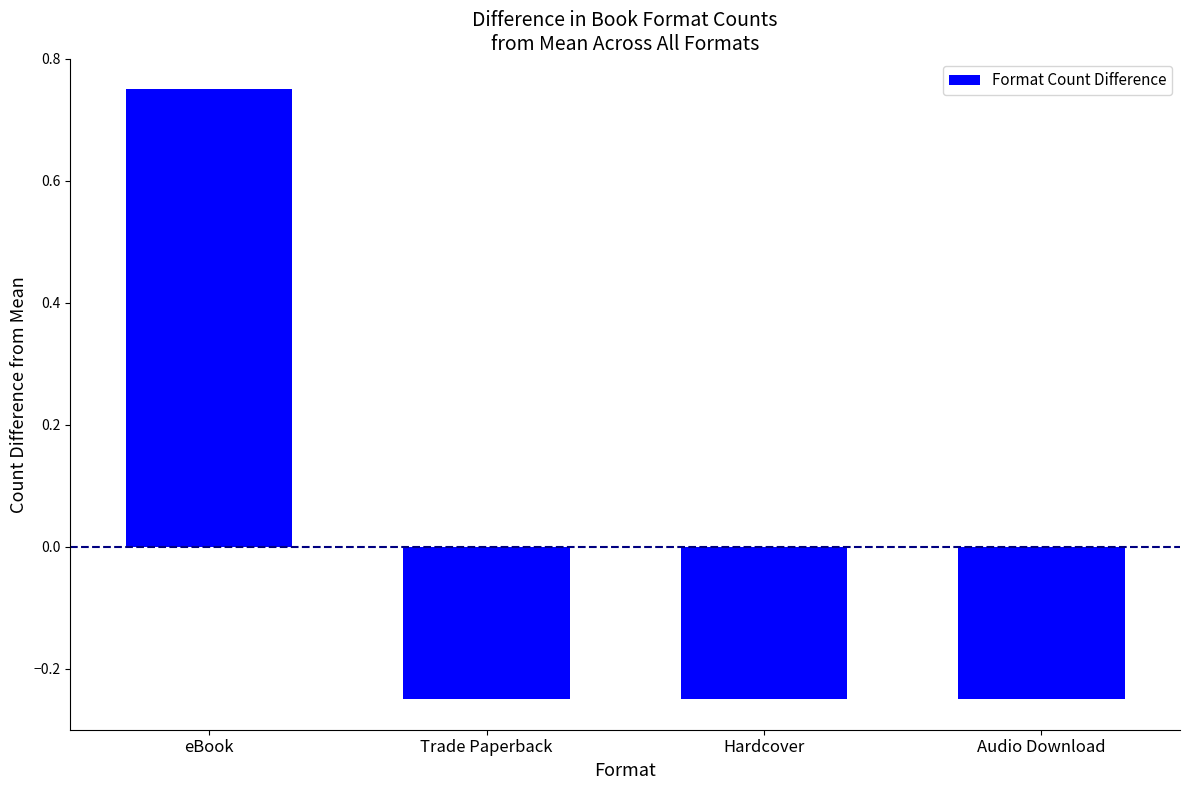

What is the sum of the values at eBook and Hardcover?

0.5